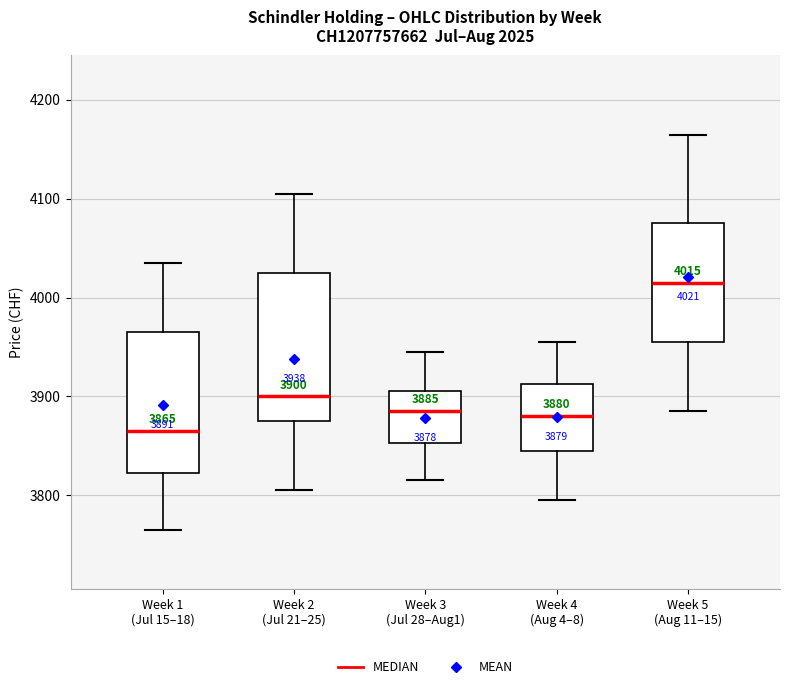

Which box has the lowest median line?

Week 1 (Jul 15–18)